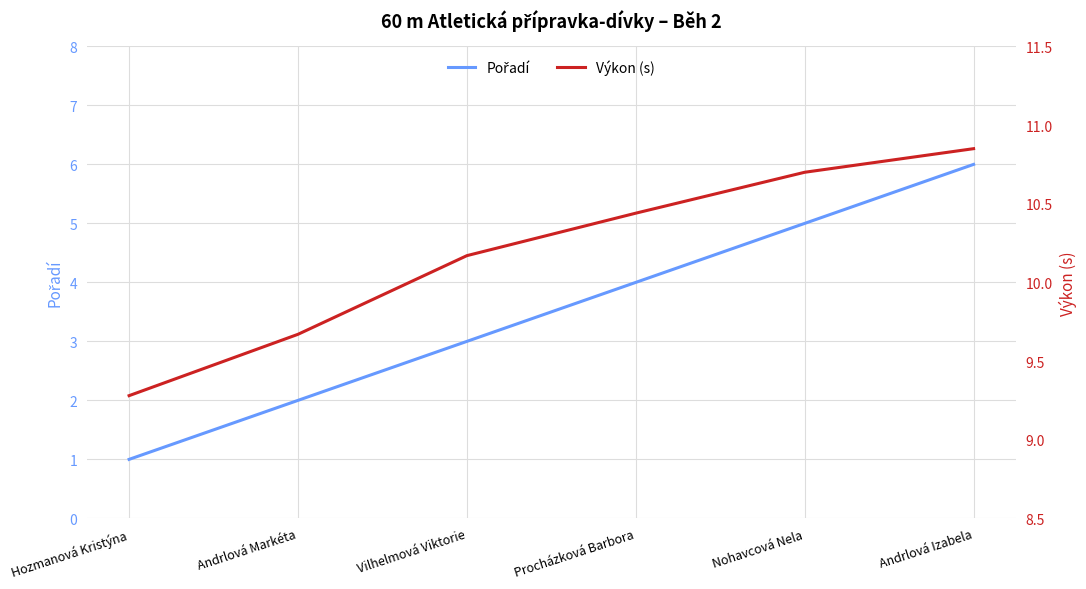

Read the Výkon (s) value at Vilhelmová Viktorie.

10.2